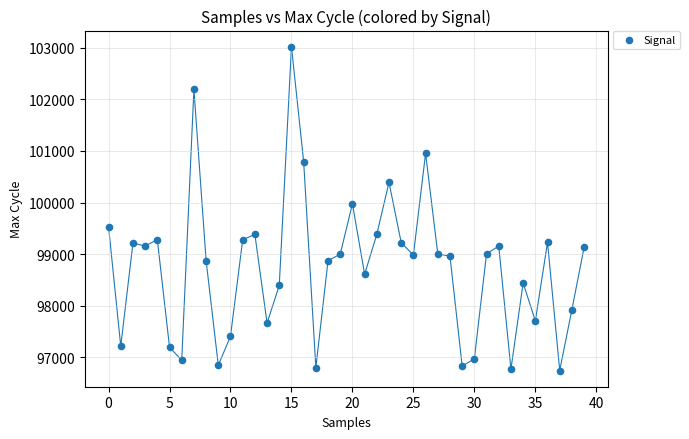

What is the range of Y values (max minus min)?

6277